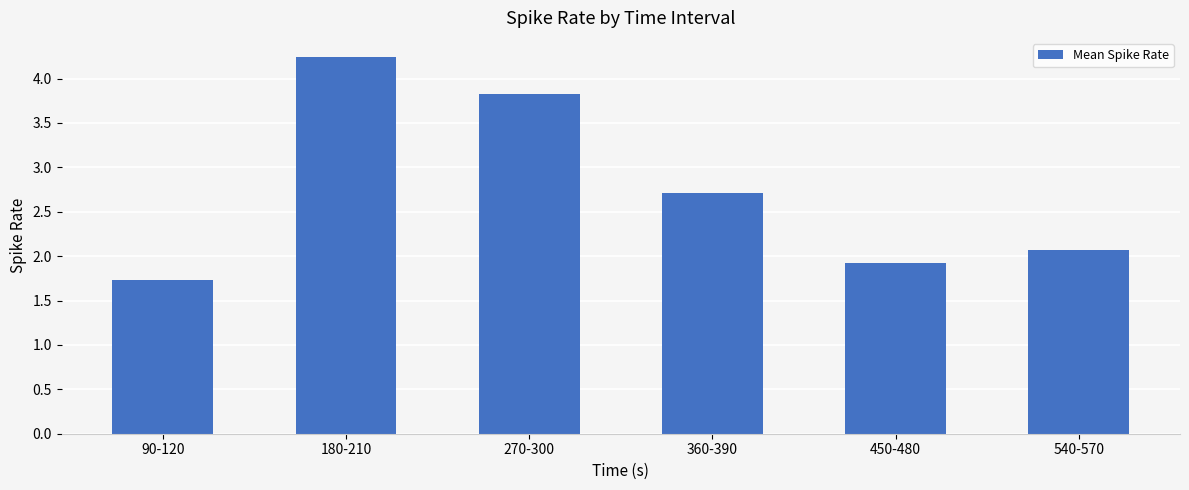

What is the label of the 1st bar from the right?

540-570